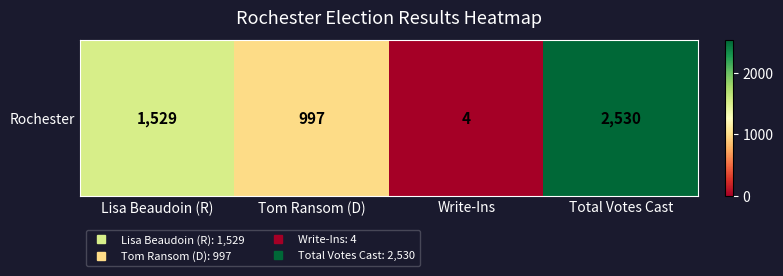

Reading left to right, list all the values displayed in this chart.

1529	997	4	2530